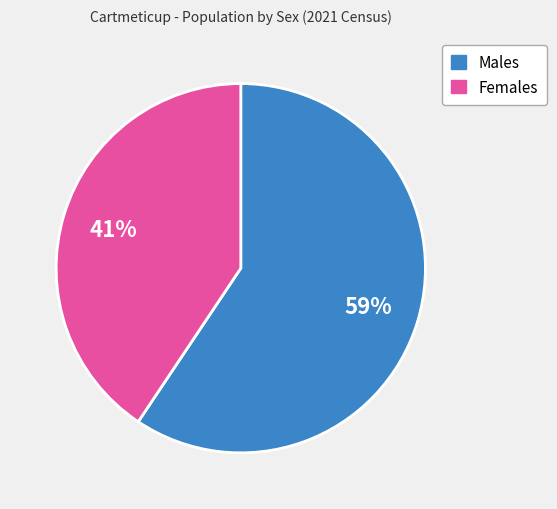

How many slices are in this pie chart?

2